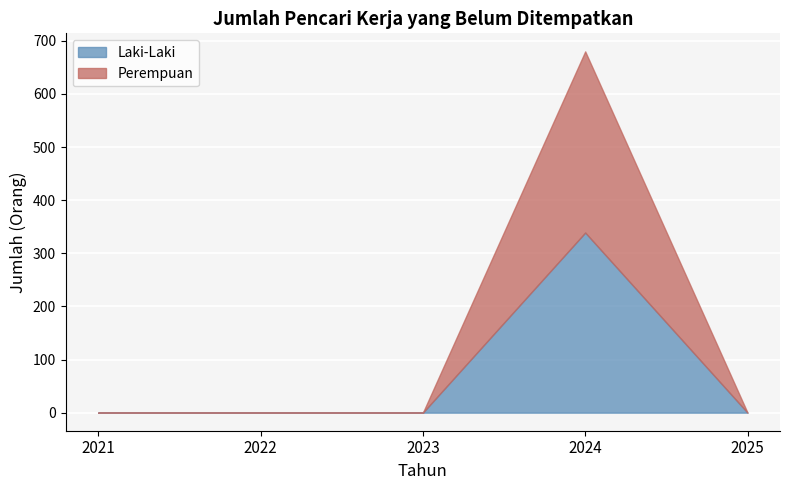

Reading right to left, extract all data points from this chart.

Laki-Laki: 2025=0	2024=339	2023=0	2022=0	2021=0
Perempuan: 2025=0	2024=341	2023=0	2022=0	2021=0